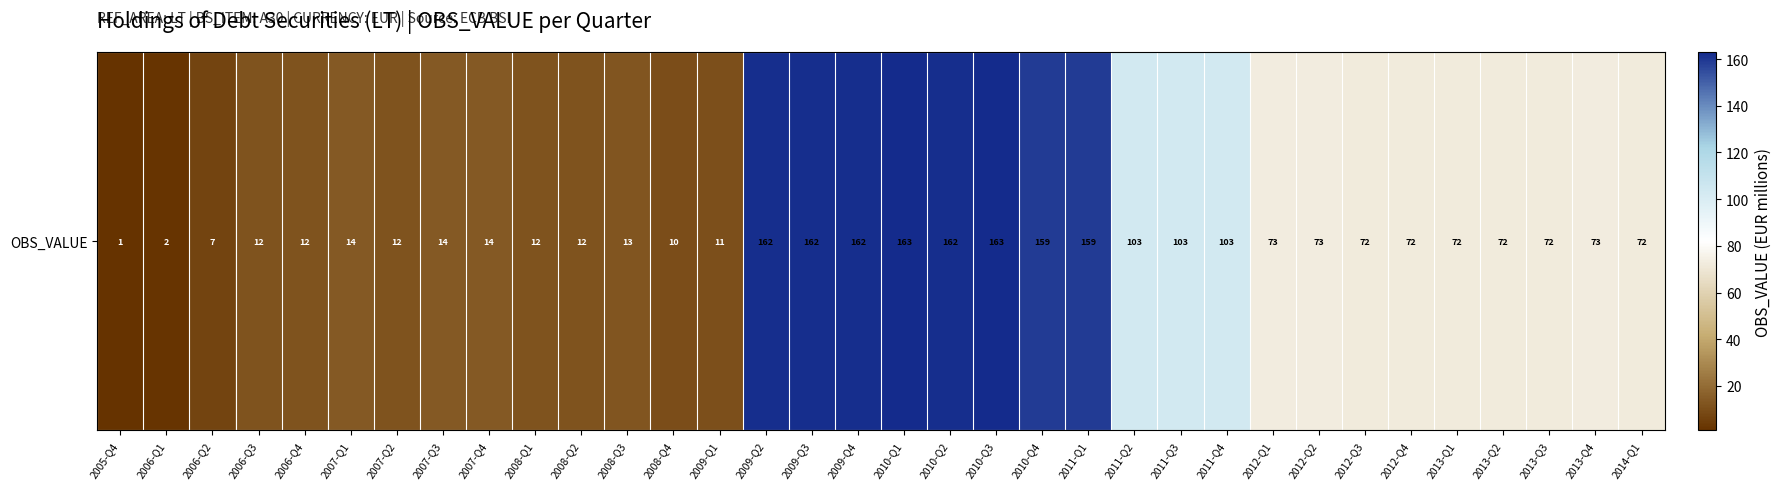

What is the greatest value displayed?

163